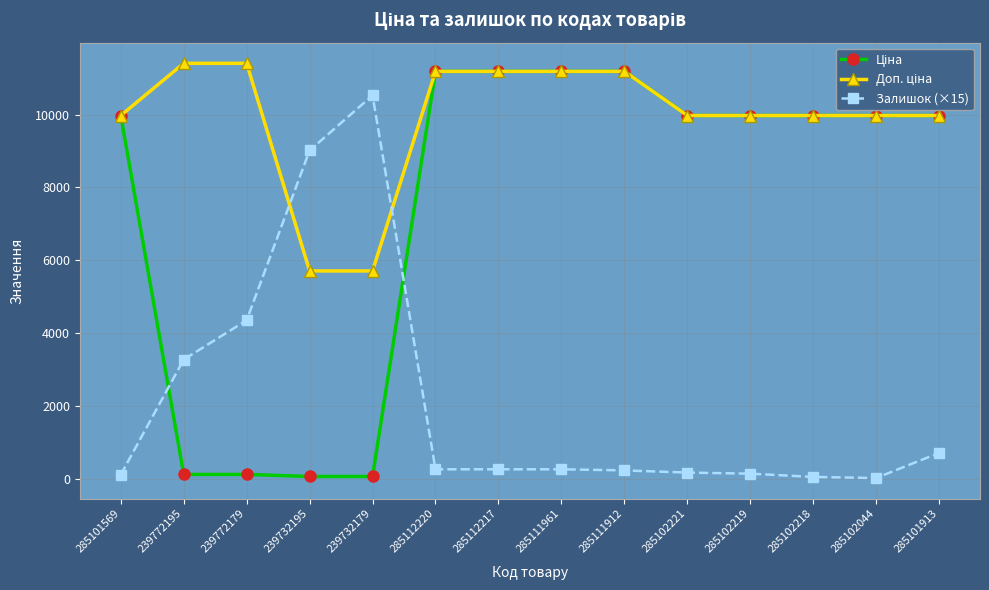

Is this an area chart (filled region under the line)?

No